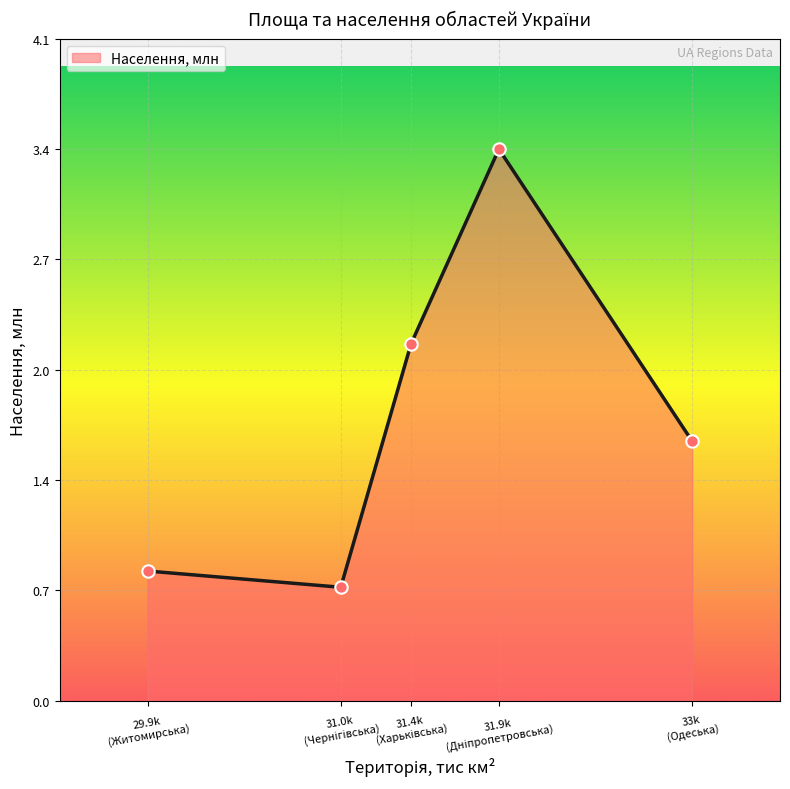

What is the maximum value shown in the chart?

3.4